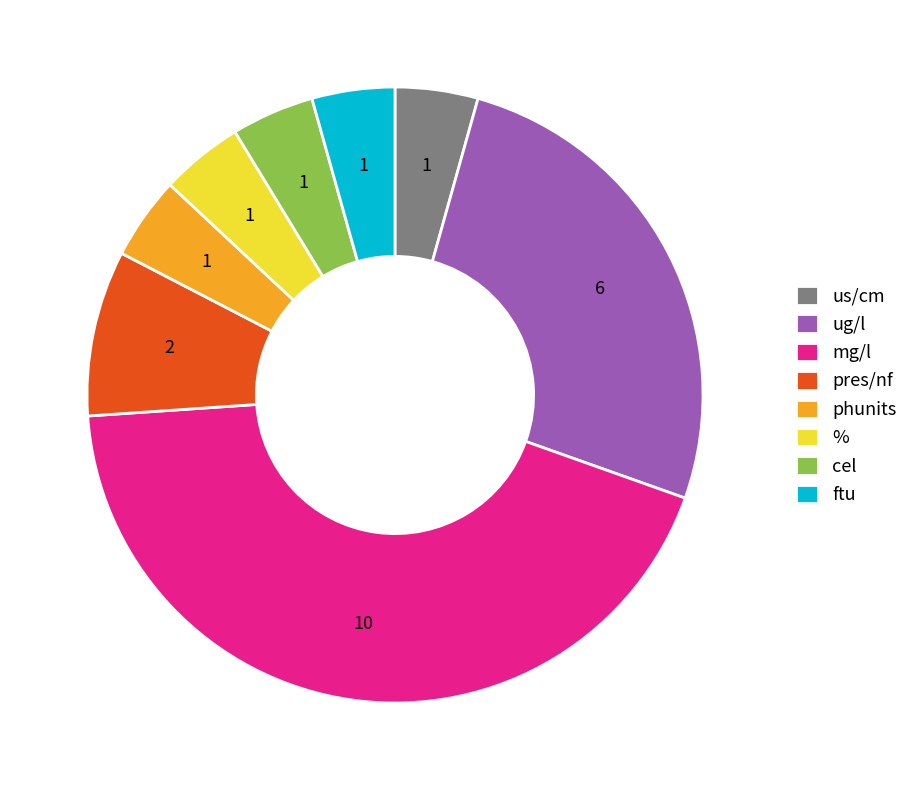

Is ftu the majority of the pie?

No